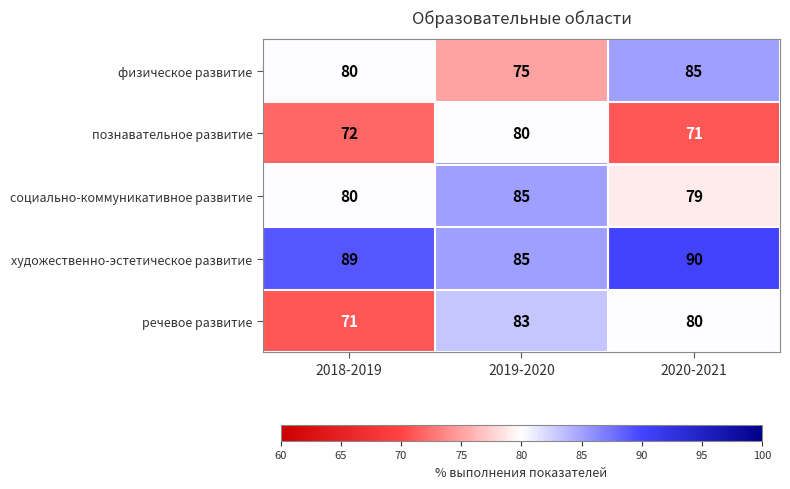

Which series has the largest total across all categories?

художественно-эстетическое развитие